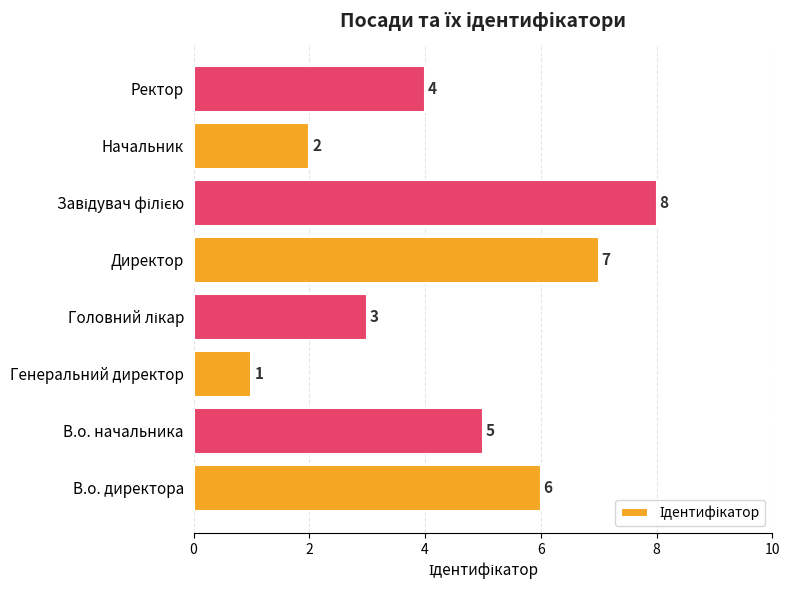

Which category has the lowest value across all series?

Генеральний директор